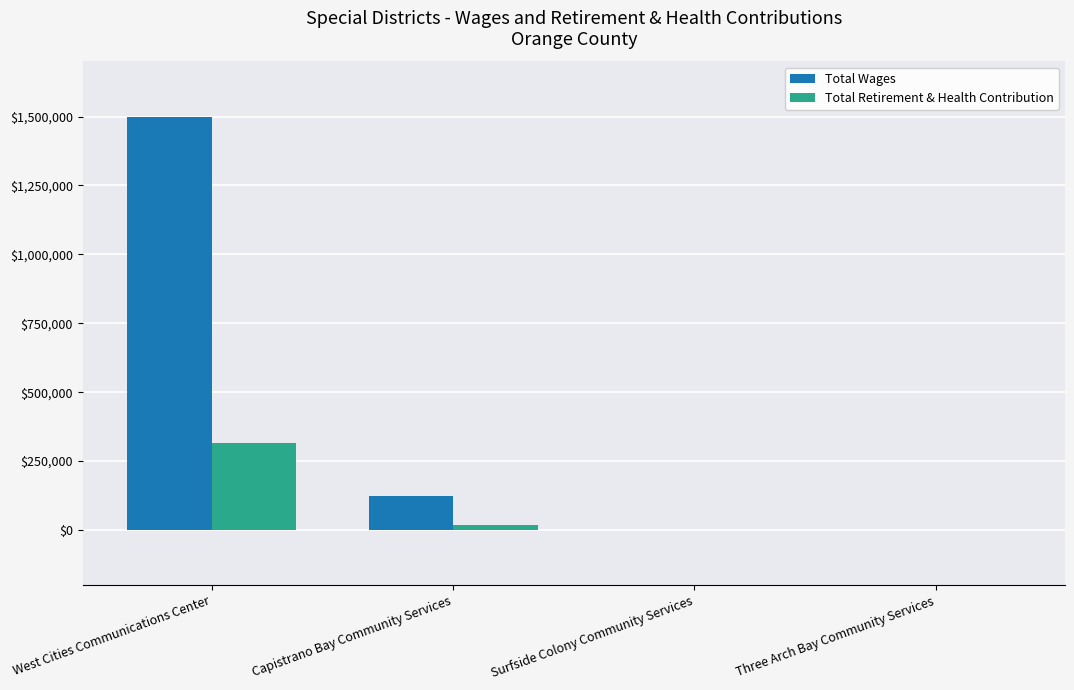

Reading left to right, list all the values displayed in this chart.

Total Wages: 1499753	122768	0	0
Total Retirement & Health Contribution: 314715	18740	0	0